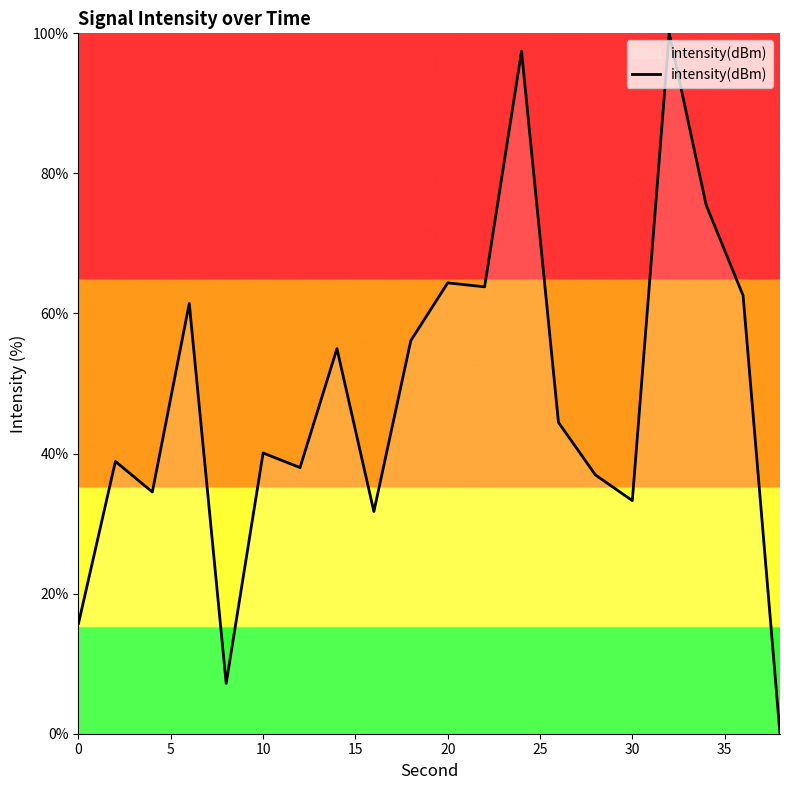

What is the difference between the maximum and minimum values?

100.0